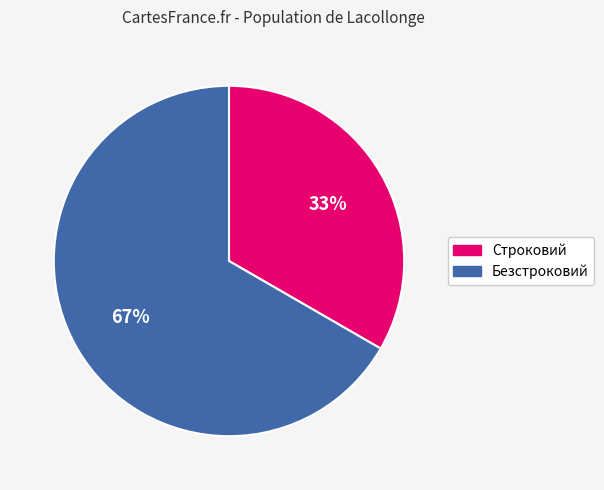

How many slices are in this pie chart?

2